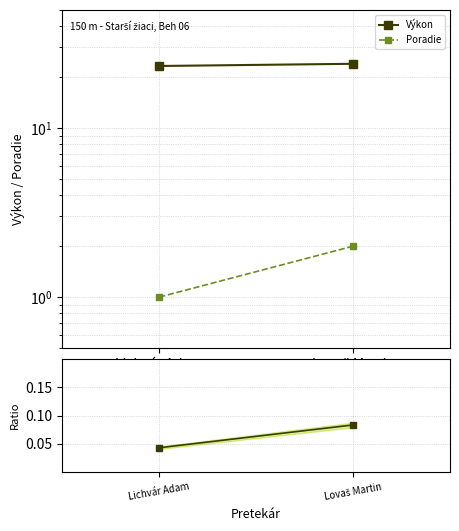

Is this an area chart (filled region under the line)?

No